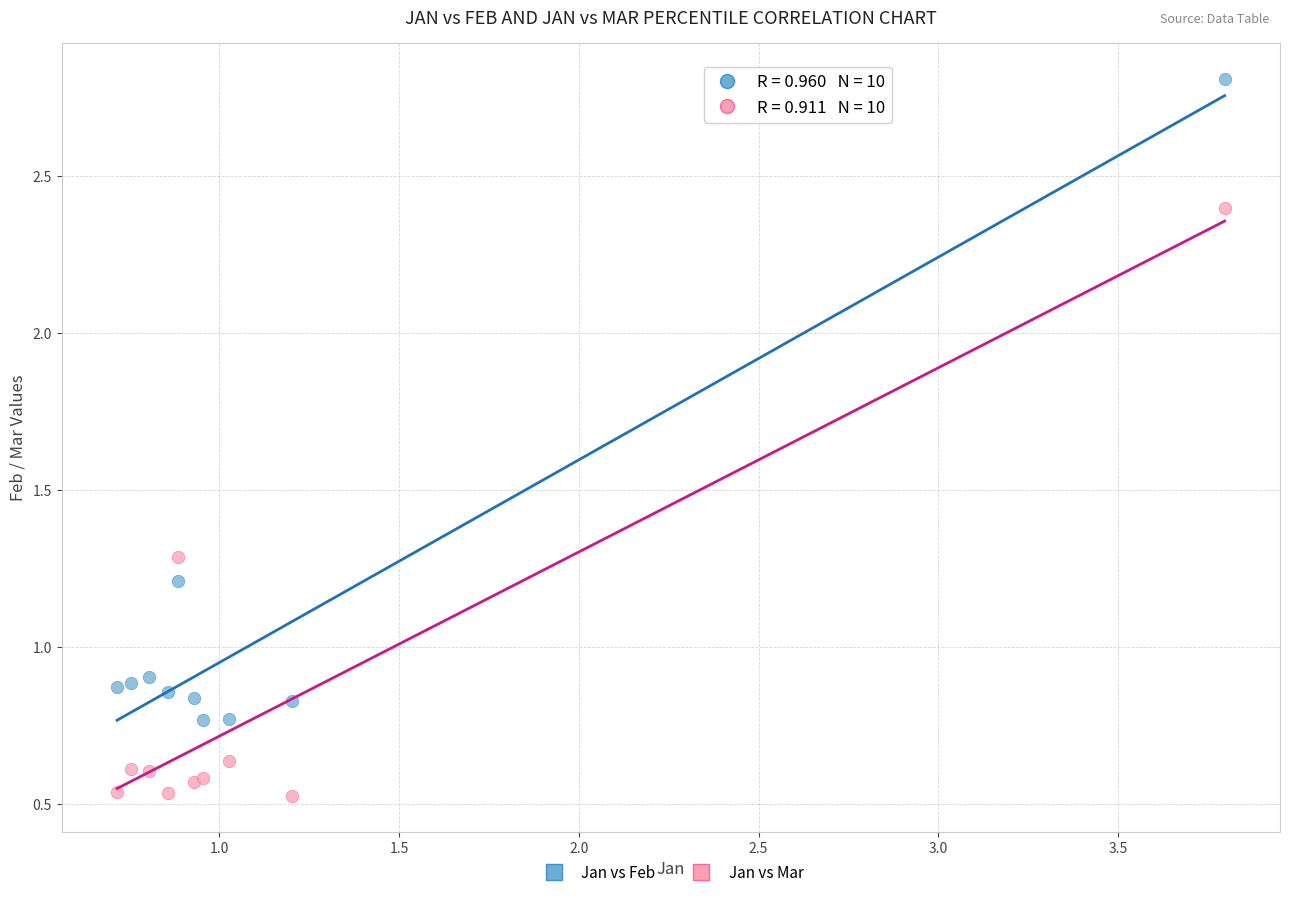

Which series has the widest spread of Y values?

Jan vs Feb